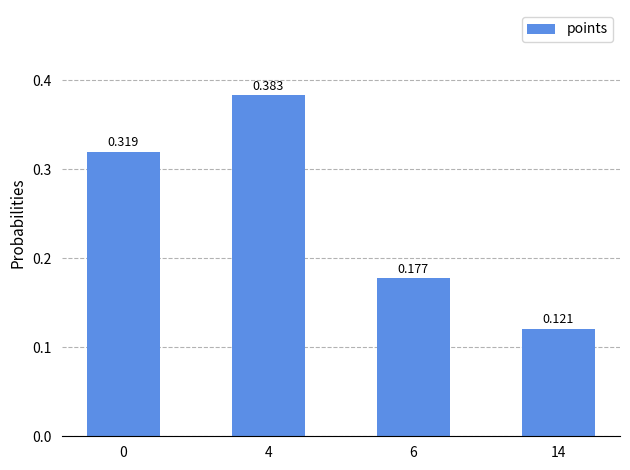

How many bars are there in total?

4